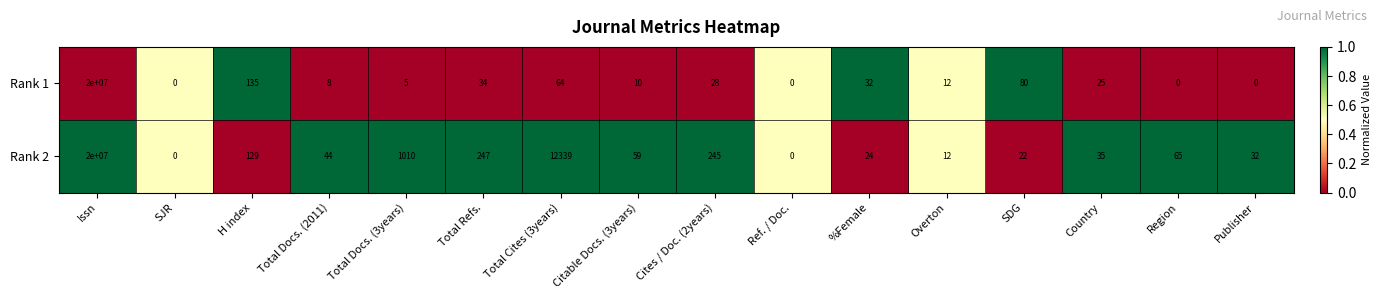

Where does the Rank 1 series first go above 25?

Issn